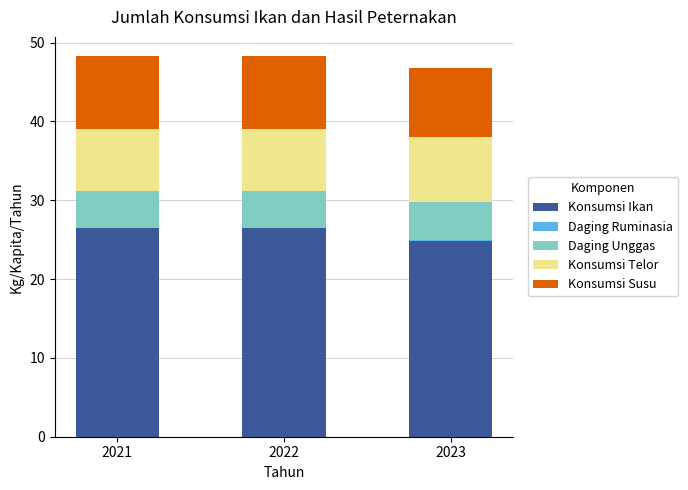

How many values in the Konsumsi Ikan series exceed 26?

2